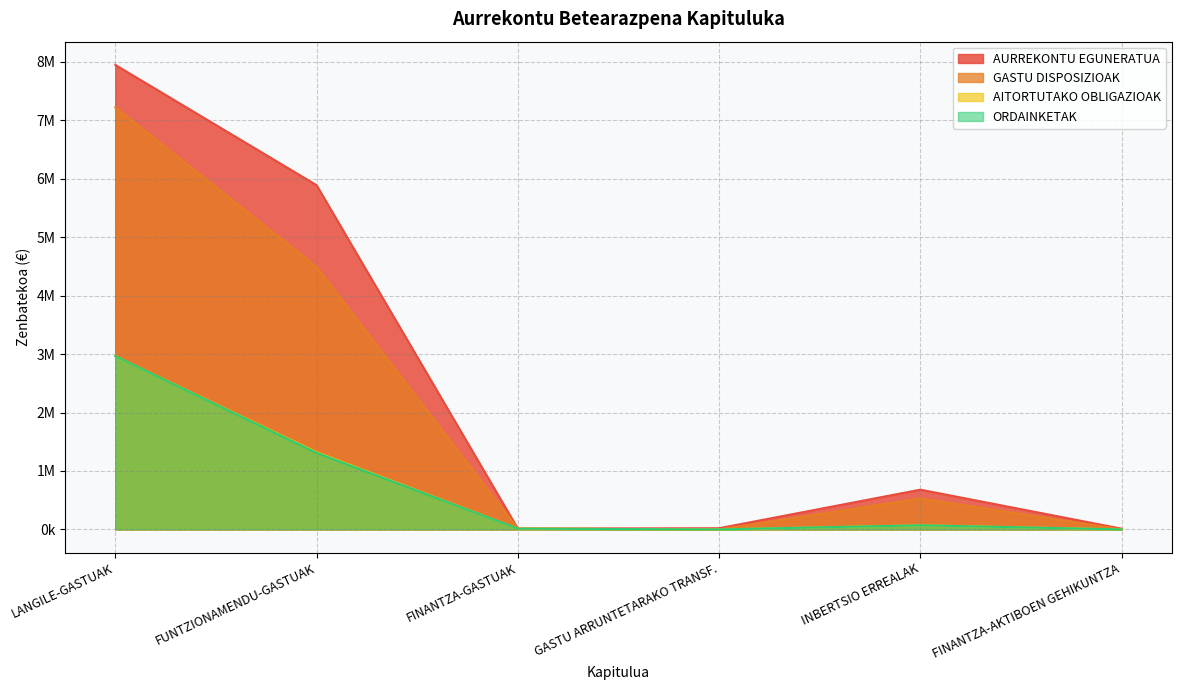

List the labels in order of AURREKONTU EGUNERATUA value, smallest first.

FINANTZA-AKTIBOEN GEHIKUNTZA, FINANTZA-GASTUAK, GASTU ARRUNTETARAKO TRANSF., INBERTSIO ERREALAK, FUNTZIONAMENDU-GASTUAK, LANGILE-GASTUAK